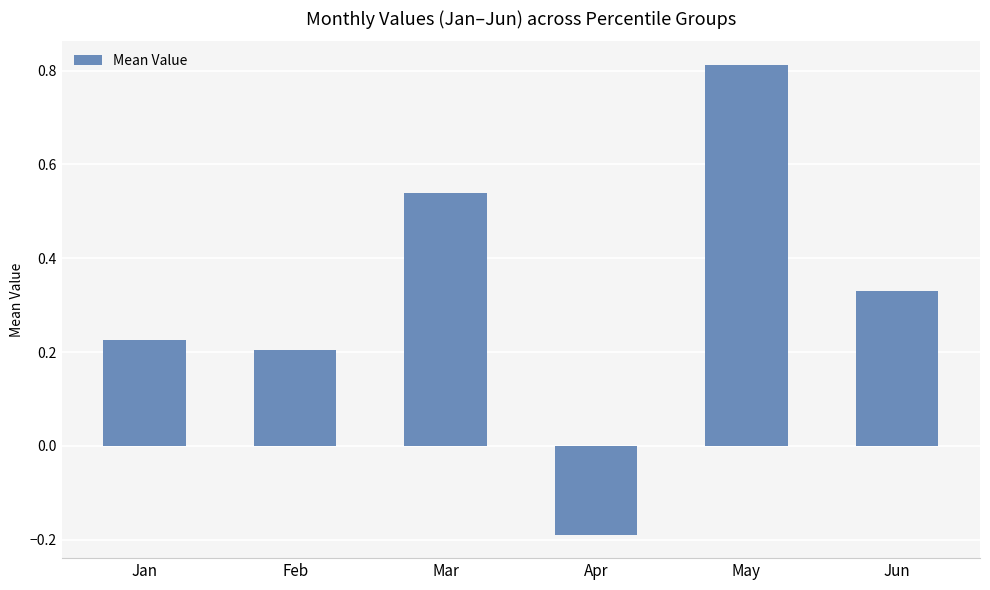

What is the sum of the values at Mar and Jun?

0.9